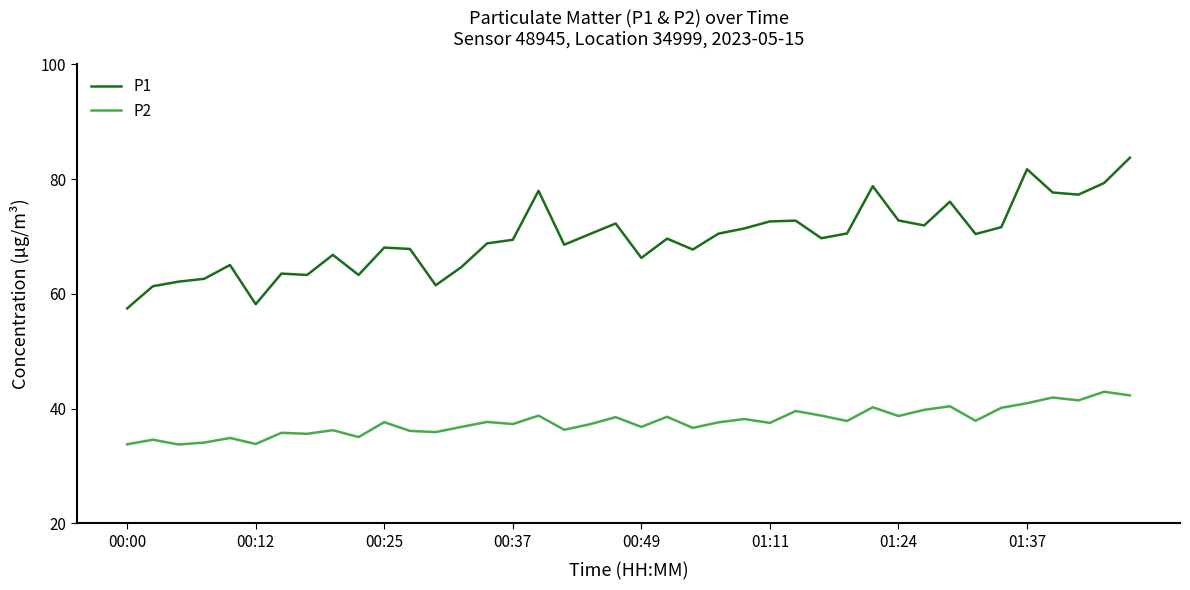

What is the lowest value of the P1 series?

57.5